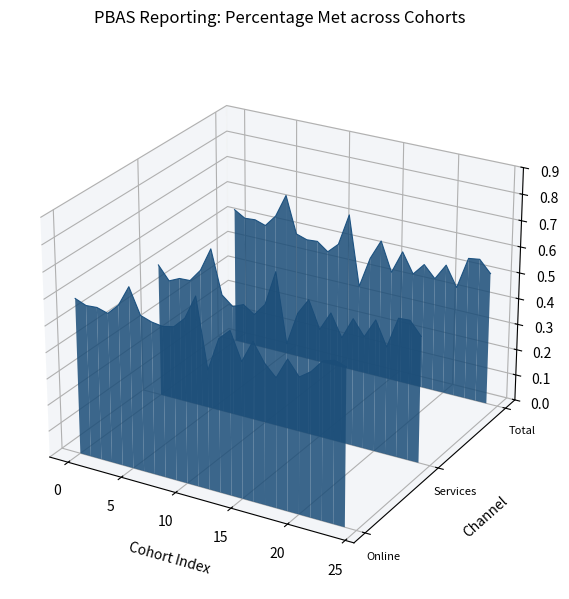

True or false: Services Pct and Online Pct cross at least once.

False